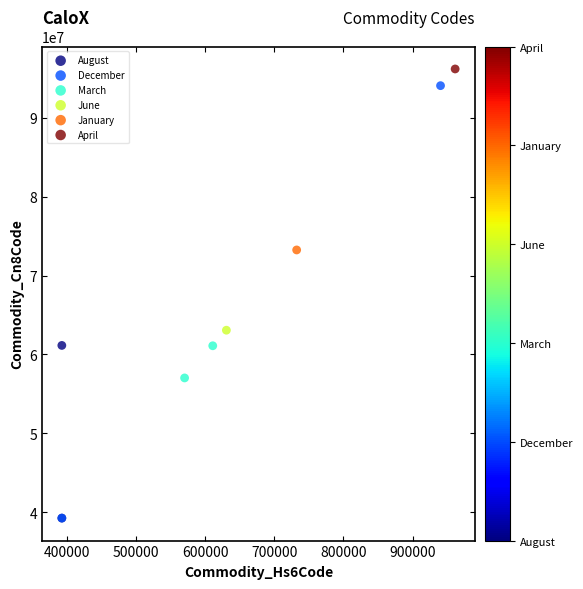

Which series reaches the maximum Y coordinate?

April